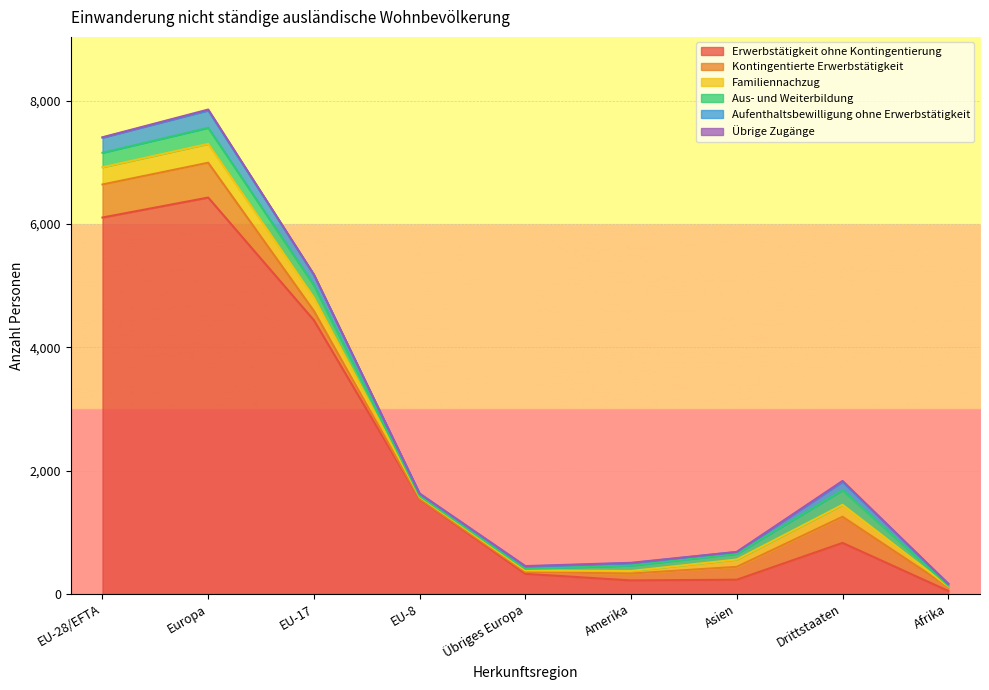

What is the difference between the maximum and second lowest values in the Kontingentierte Erwerbstätigkeit series?

536